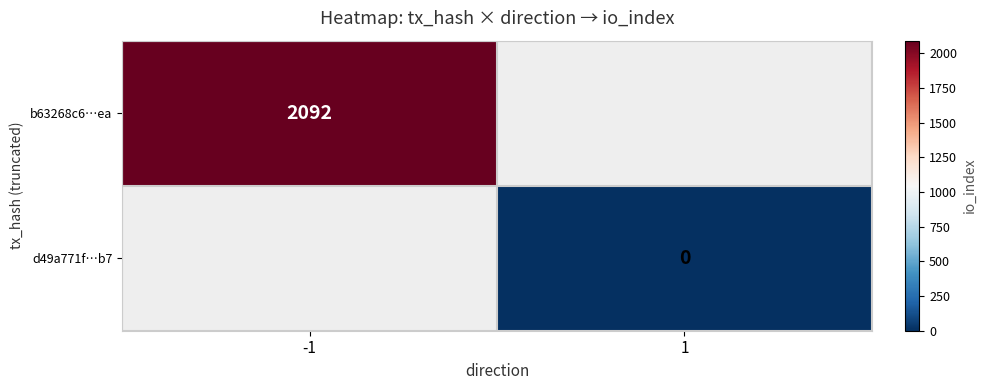

The value of b63268c6…ea at -1 is 2092. True or false?

True